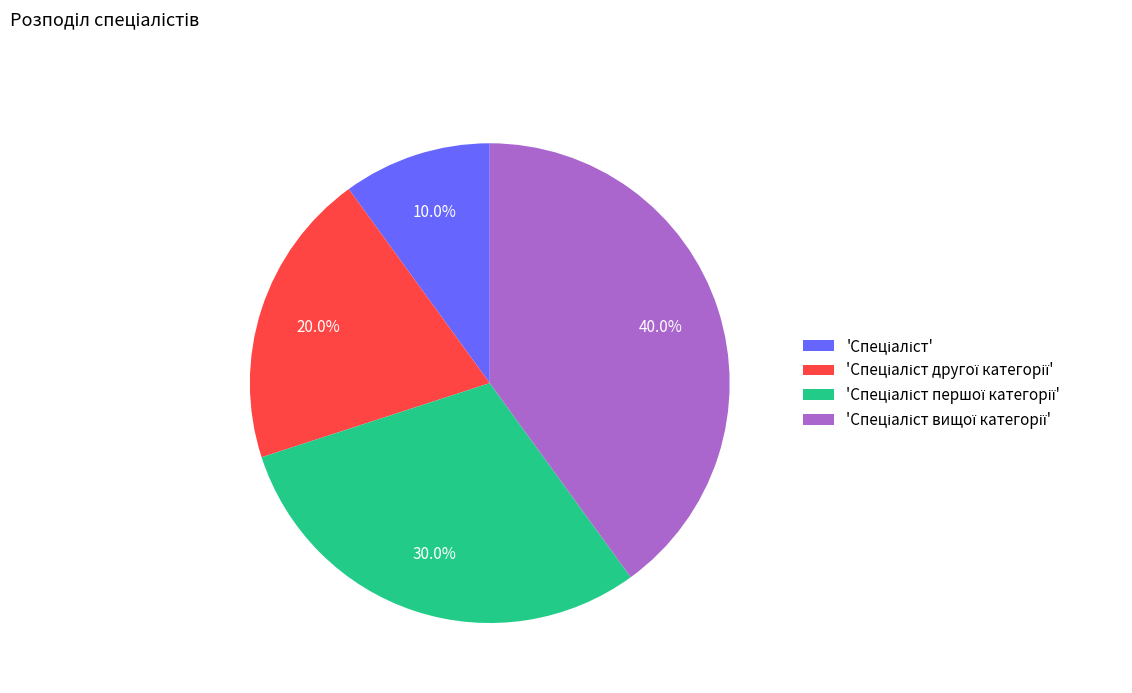

Is there any slice that represents more than half of the pie?

No